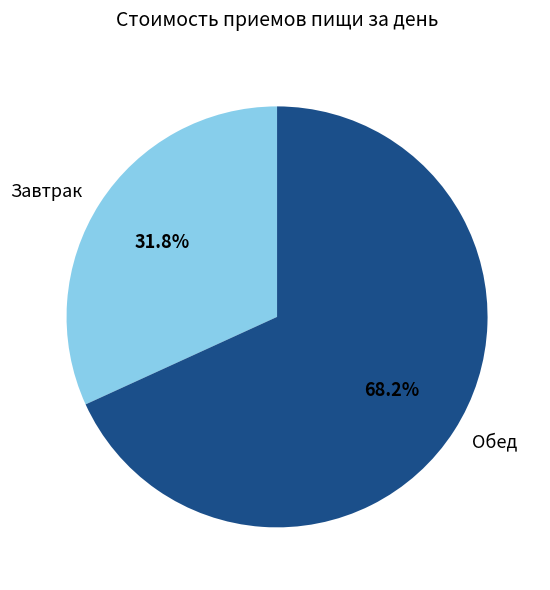

Between Обед and Завтрак, which is larger?

Обед